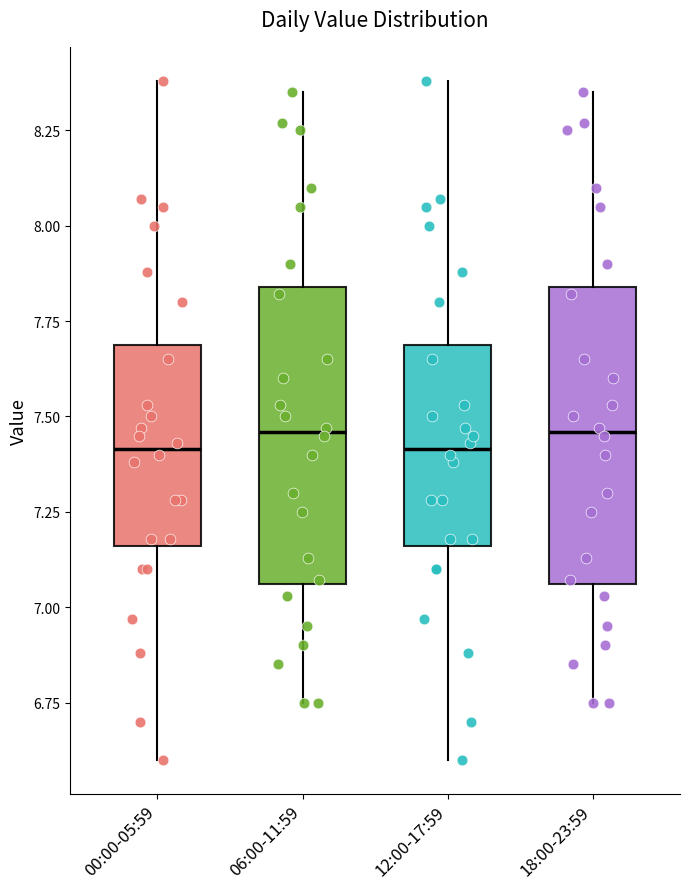

Reading left to right, read every box against the y-axis: the position of its median line, the range the box covers, and the ends of its whiskers. The values are not printed on the chart, so give them approximately, as read against the axis.

00:00-05:59: median 7.40, box 7.15 to 7.70, whiskers 6.60 to 8.40
06:00-11:59: median 7.45, box 7.05 to 7.85, whiskers 6.75 to 8.35
12:00-17:59: median 7.40, box 7.15 to 7.70, whiskers 6.60 to 8.40
18:00-23:59: median 7.45, box 7.05 to 7.85, whiskers 6.75 to 8.35